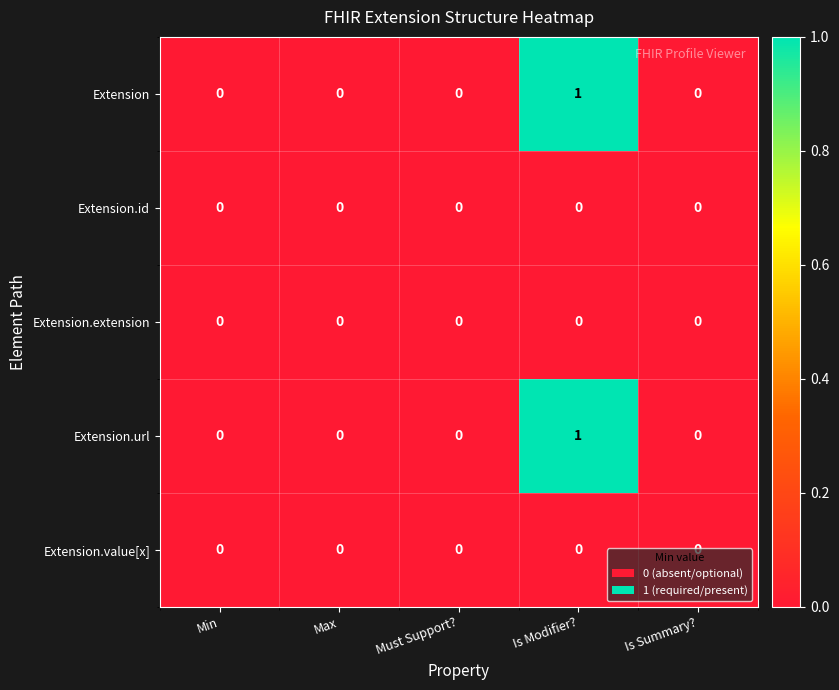

At which category is the sum across all series the highest?

Is Modifier?